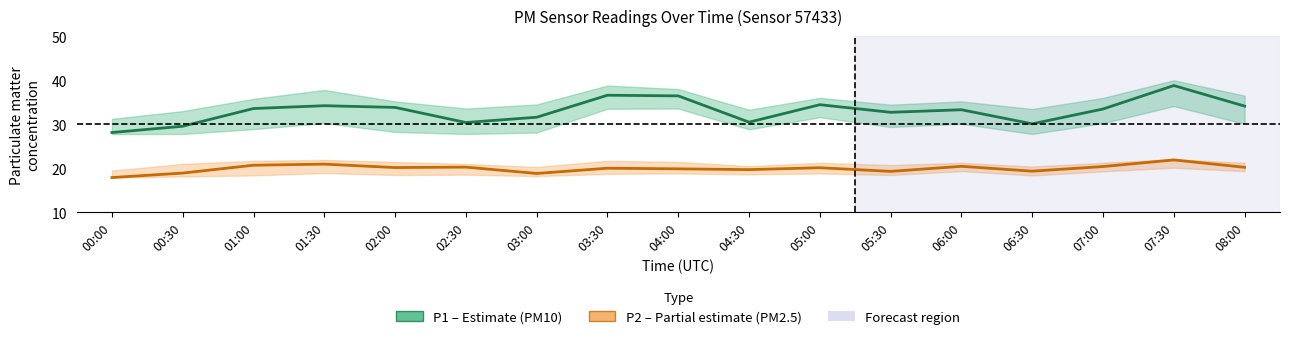

What is the difference between the P1 (PM10) values at 06:00 and 03:30?

3.3